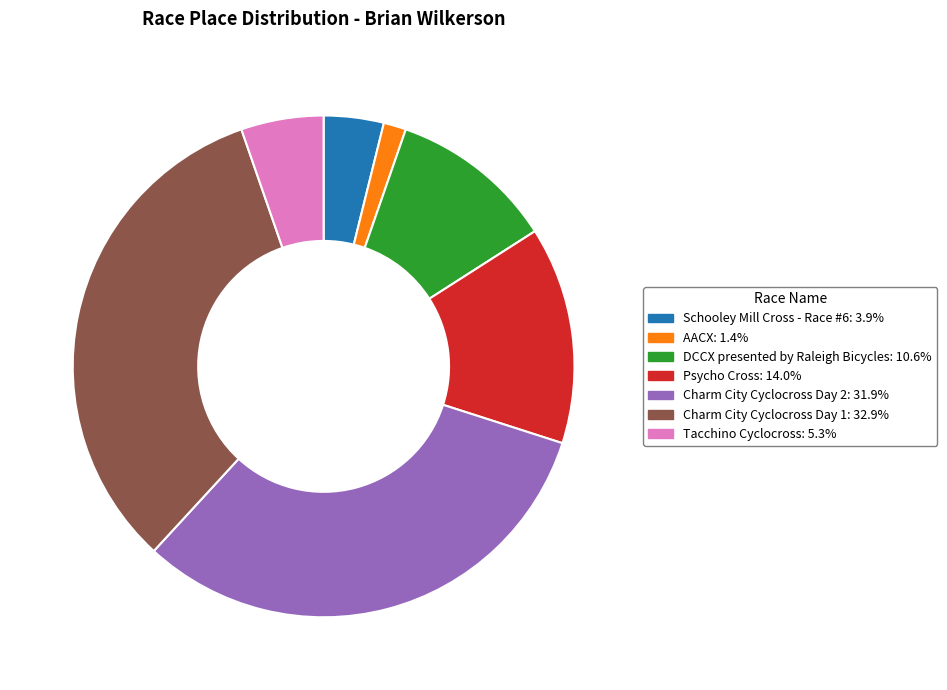

How many slices are in this pie chart?

7